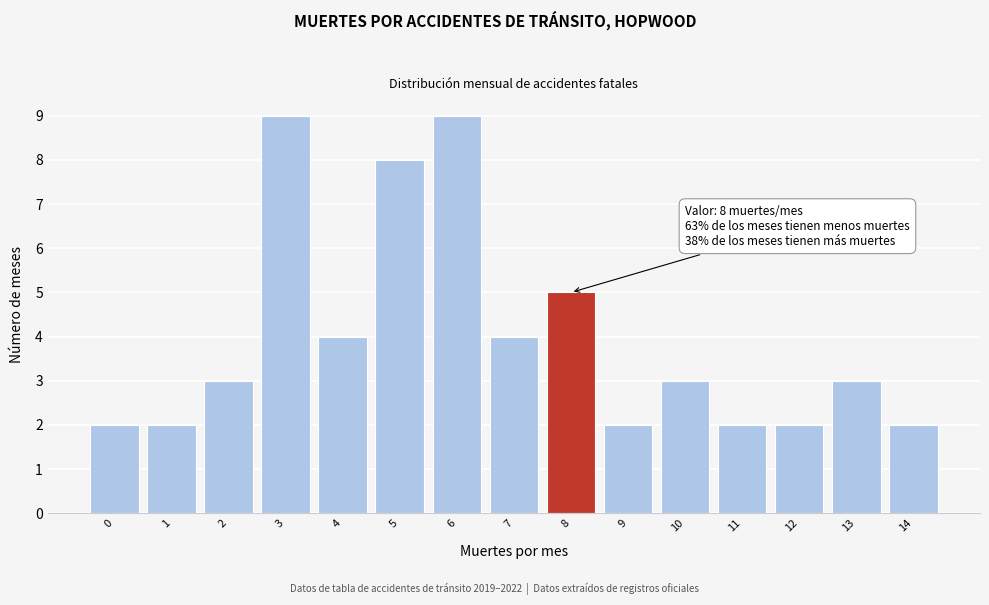

Reading left to right, extract all data points from this chart.

0=2	1=2	2=3	3=9	4=4	5=8	6=9	7=4	8=5	9=2	10=3	11=2	12=2	13=3	14=2